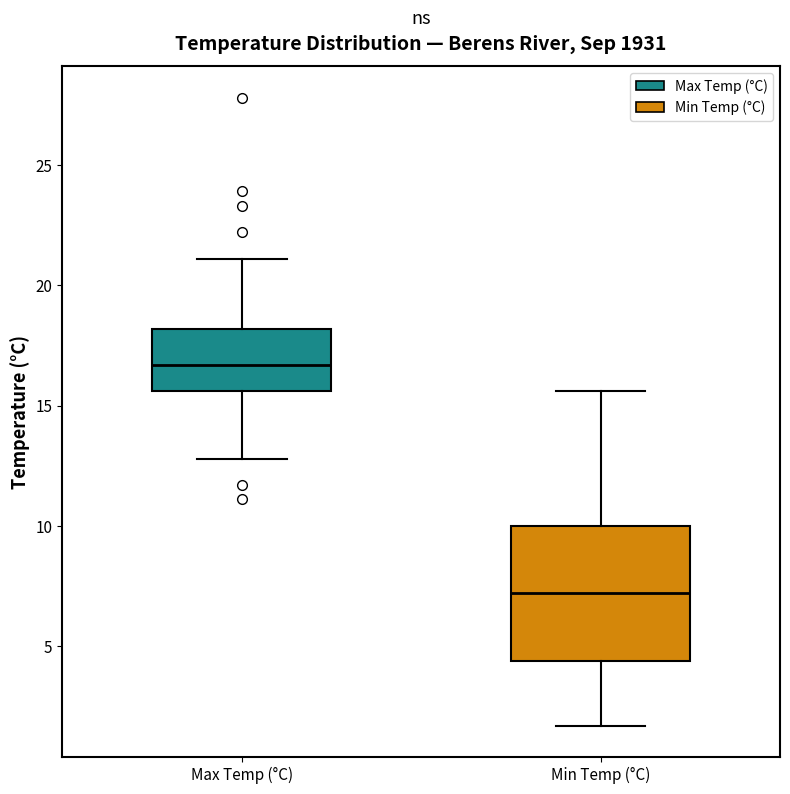

Where does the lower whisker of the box for Max Temp (°C) end on the y-axis? The values are not printed on the chart, so give them approximately, as read against the axis.

13.0